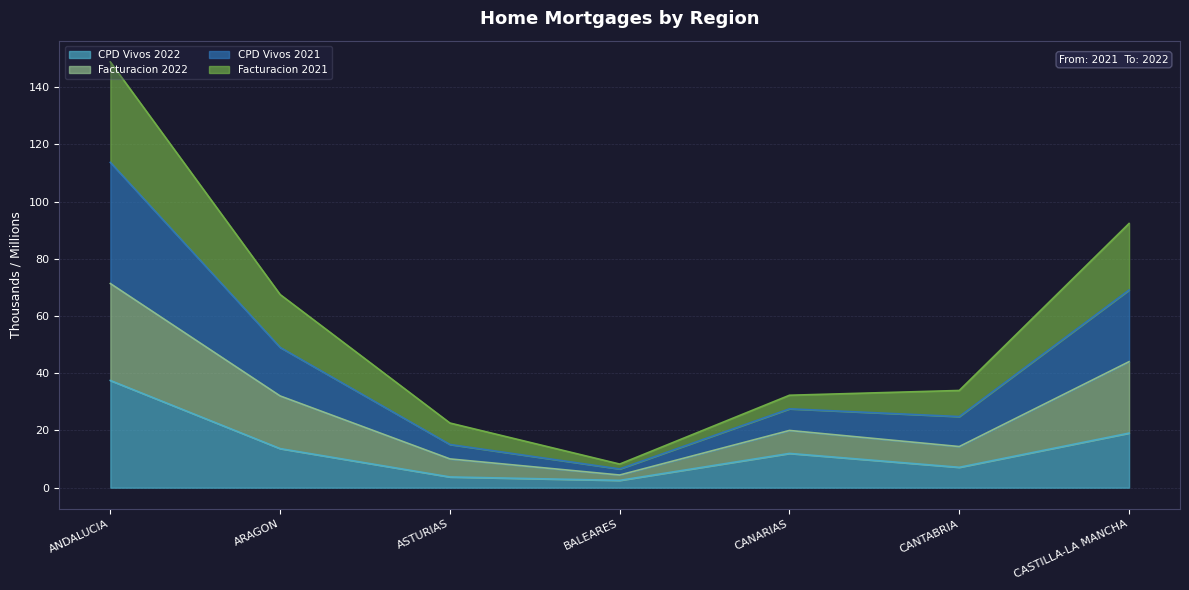

What value does the CPD Vivos 2021 series have at CANARIAS?

27.6